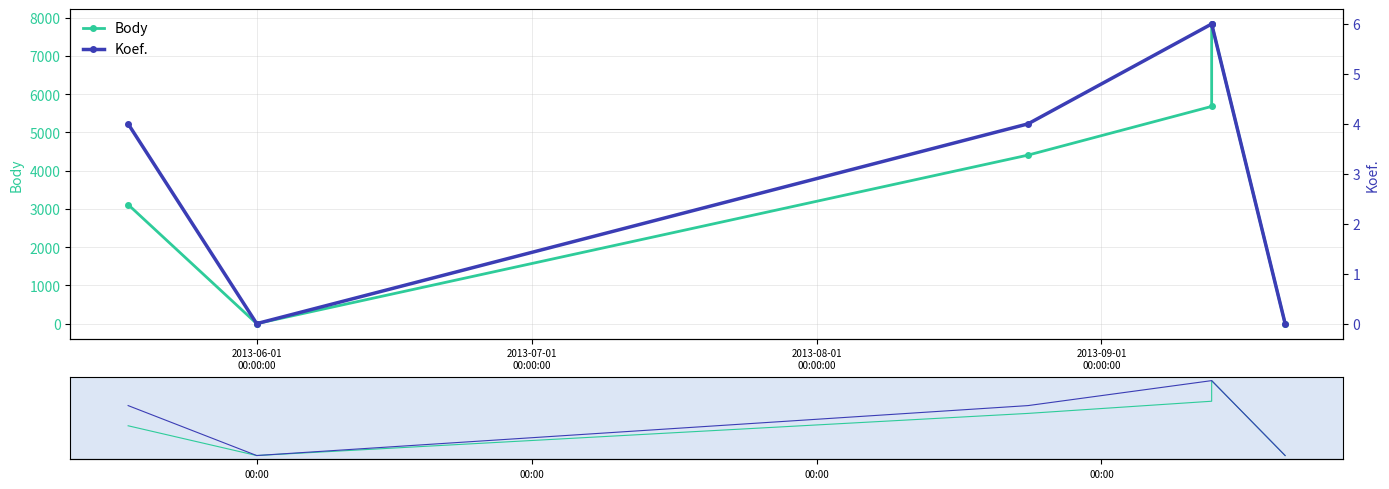

What is the label of the 6th point from the right?

2013-06-01
00:00:00